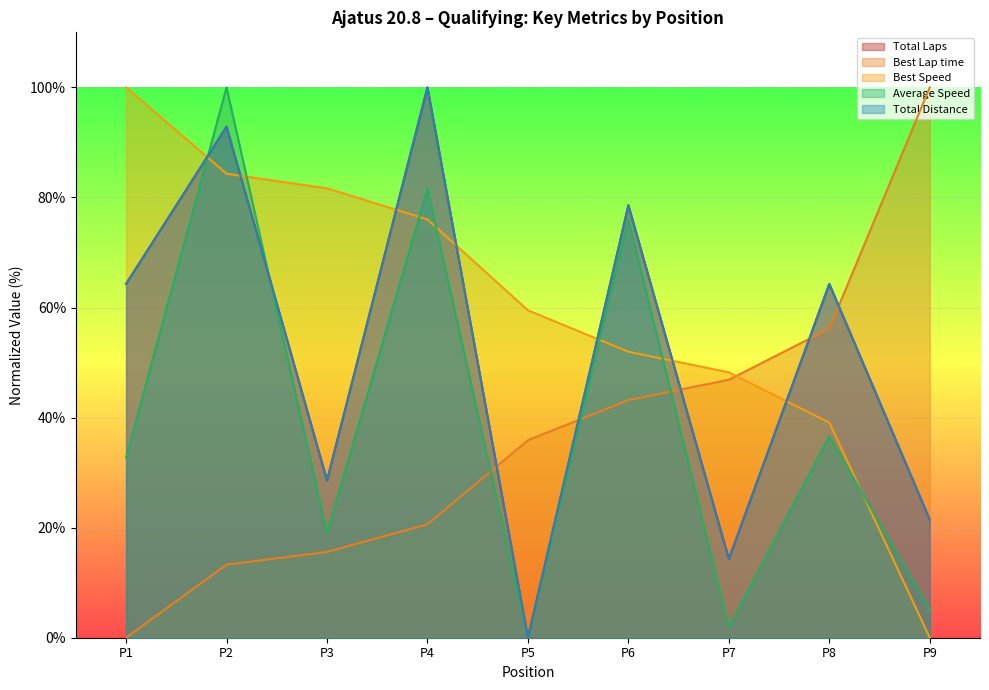

Reading left to right, list all the values displayed in this chart.

Total Laps: 64.3	92.9	28.6	100.0	0.0	78.6	14.3	64.3	21.4
Best Lap time: 0.0	13.3	15.6	20.6	35.9	43.2	46.9	56.2	100.0
Best Speed: 100.0	84.3	81.7	76.0	59.5	52.0	48.2	39.1	0.0
Average Speed: 32.7	100.0	19.0	81.5	0.0	76.0	1.9	36.6	5.1
Total Distance: 64.3	92.9	28.6	100.0	0.0	78.6	14.3	64.3	21.4